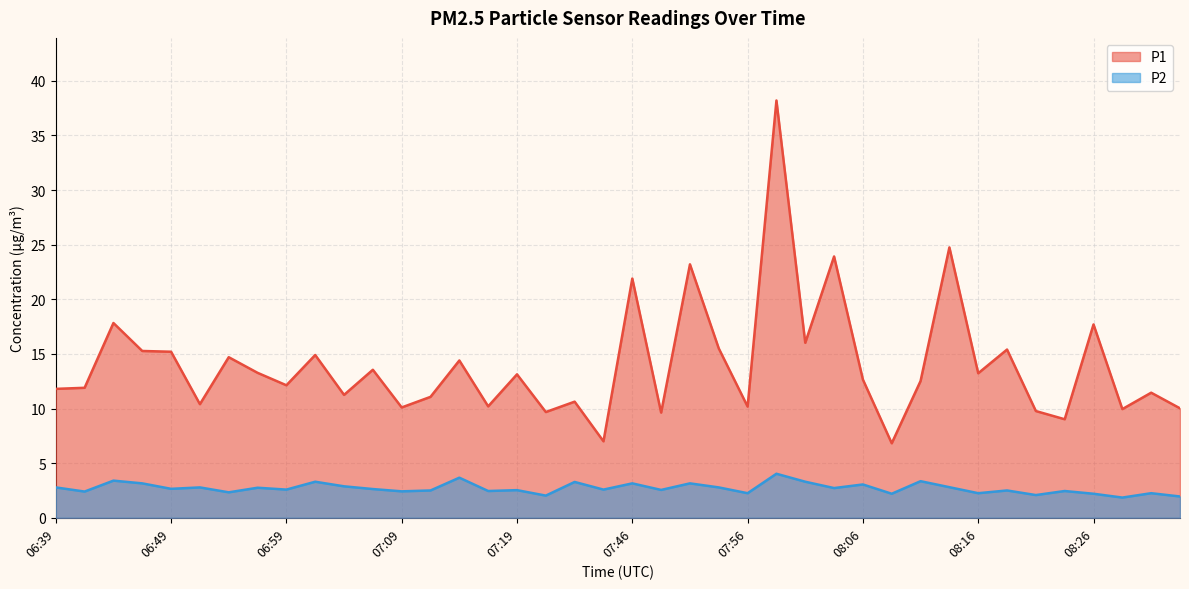

What is the value of the P2 point at the 31st from the left?

3.4